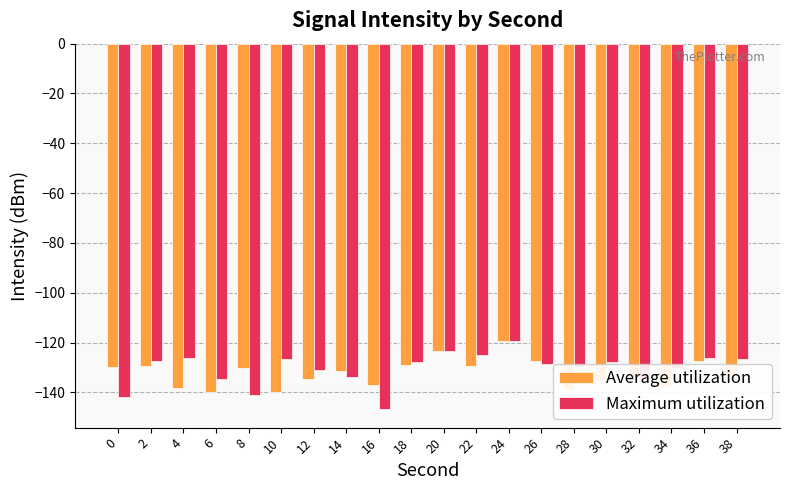

What are all the series names shown in the legend?

Average utilization, Maximum utilization